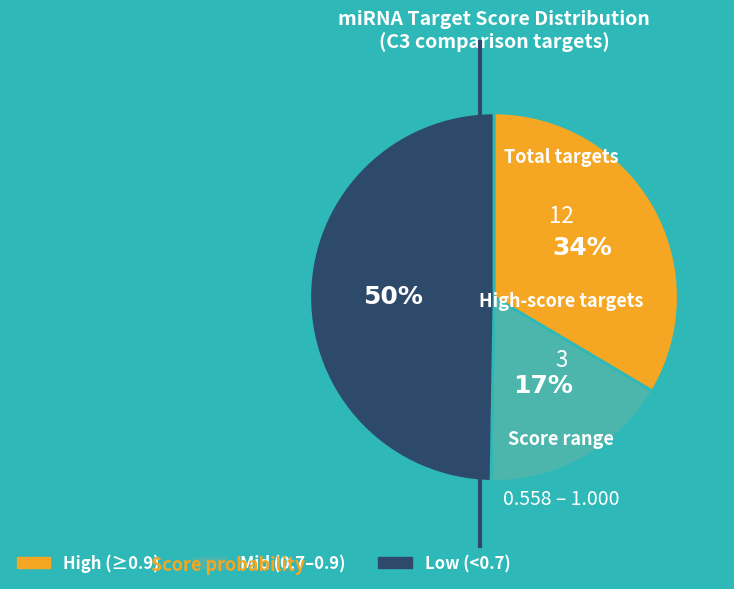

To the nearest percent, what is the average slice percentage?

33%